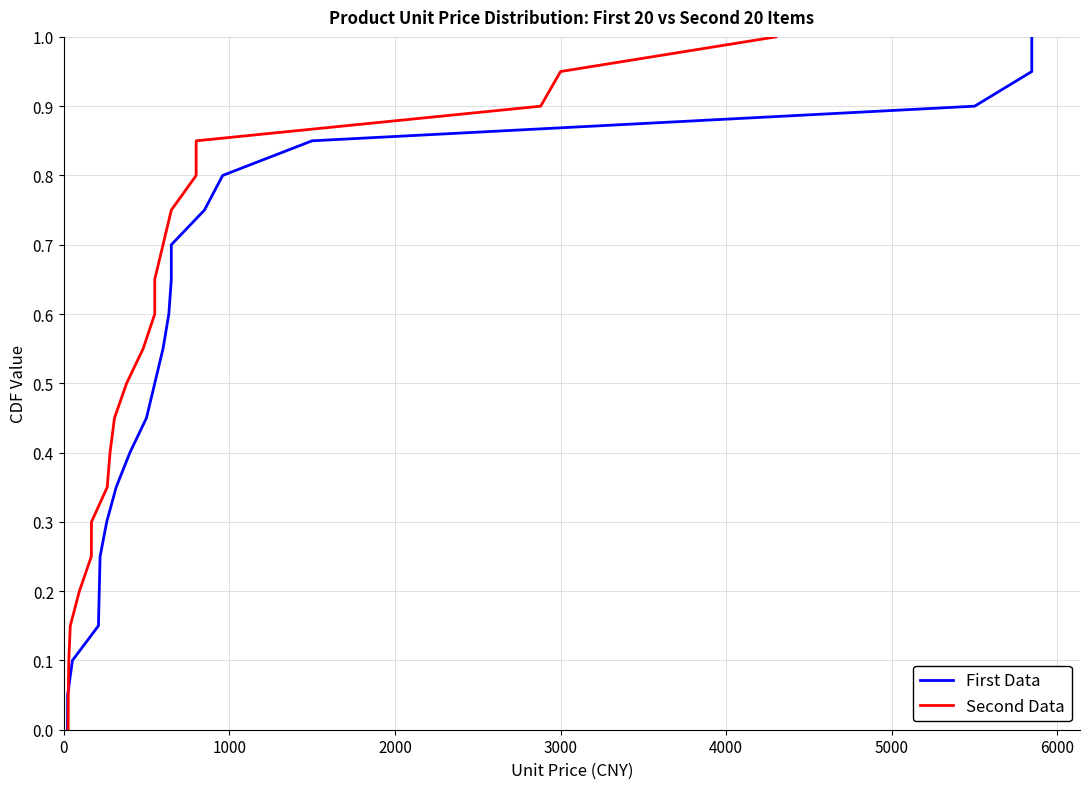

Reading left to right, what are all the values shown in this chart?

First Data: 0.0	0.1	0.1	0.1	0.2	0.2	0.3	0.3	0.4	0.5	0.5	0.6	0.6	0.7	0.7	0.8	0.8	0.8	0.9	0.9	1.0
Second Data: 0.0	0.1	0.1	0.1	0.2	0.2	0.3	0.3	0.4	0.5	0.5	0.6	0.6	0.7	0.7	0.8	0.8	0.8	0.9	0.9	1.0